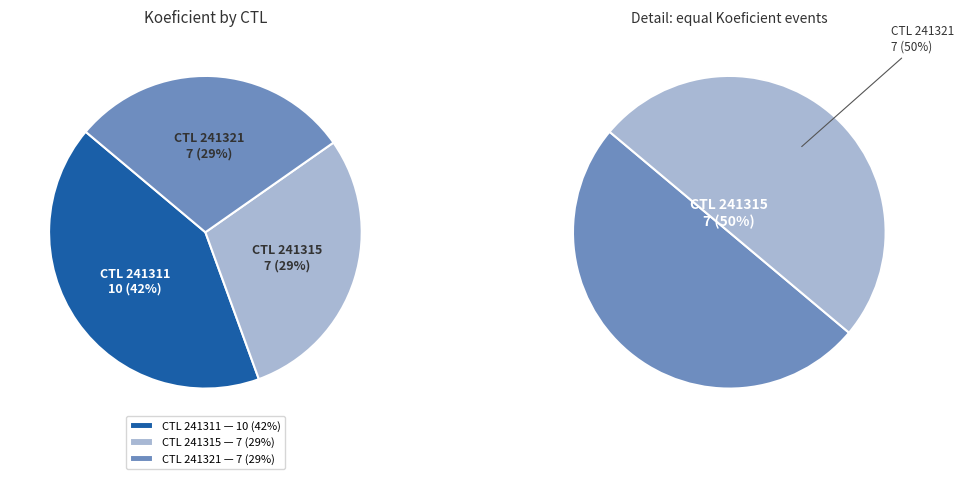

Is there any slice that represents more than half of the pie?

No